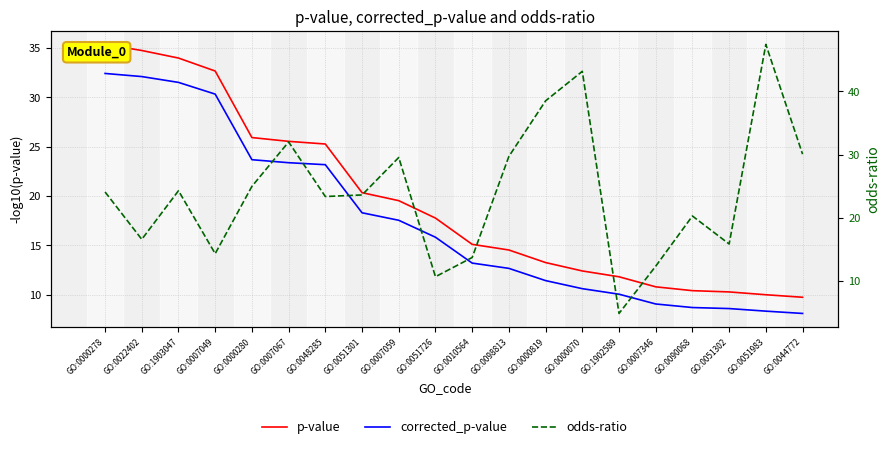

How many lines are shown in the chart?

3